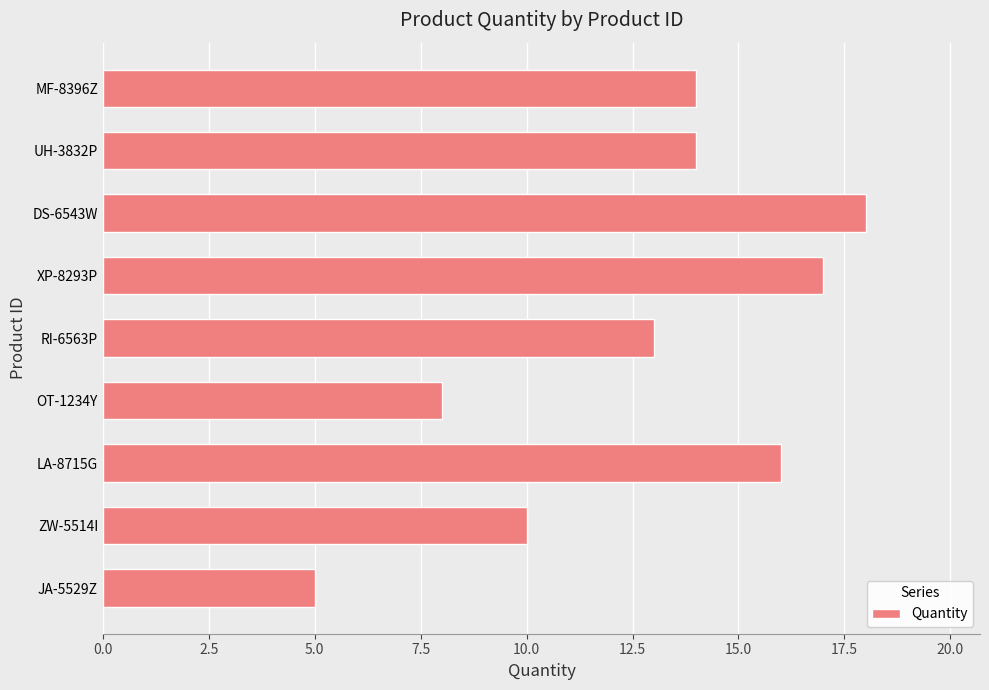

What is the approximate value at MF-8396Z?

14